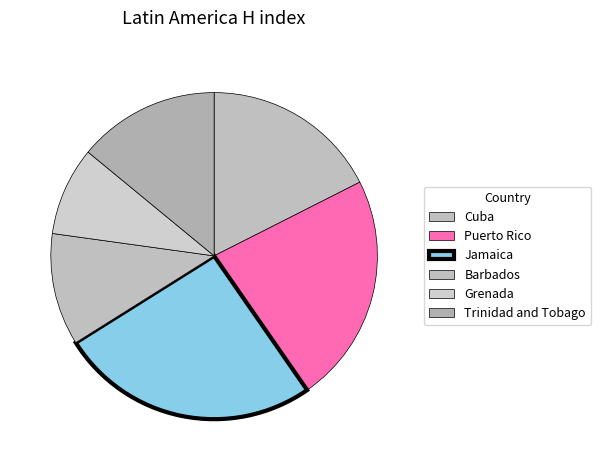

To the nearest percent, what percentage of the pie is Barbados?

11%